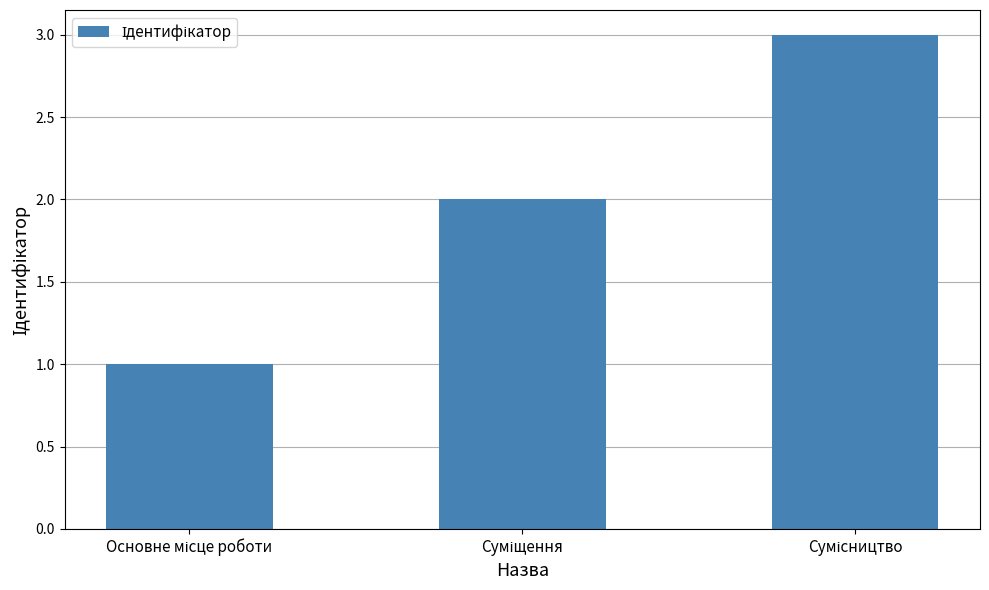

What is the maximum value shown in the chart?

3